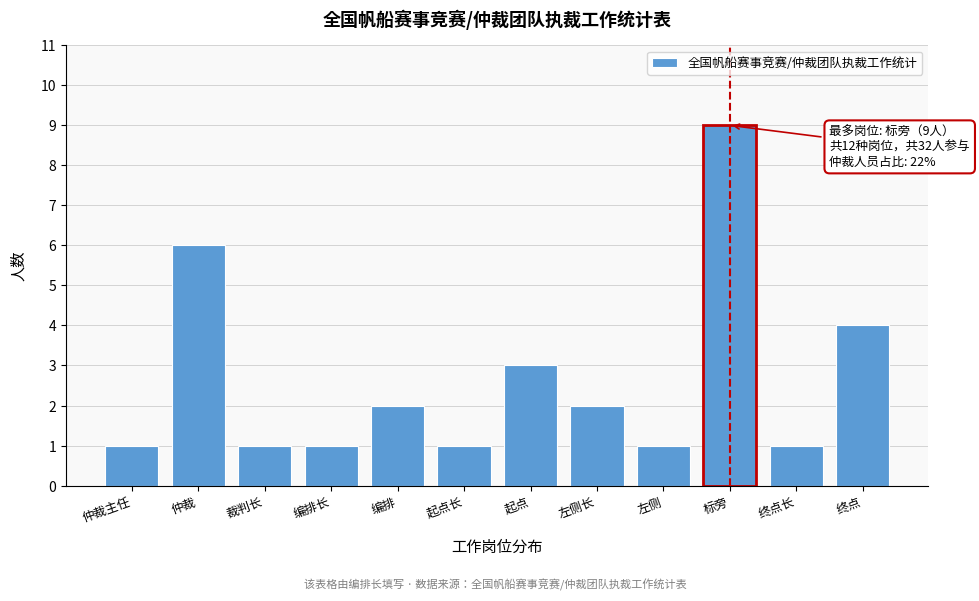

Reading left to right, list all the values displayed in this chart.

仲裁主任=1	仲裁=6	裁判长=1	编排长=1	编排=2	起点长=1	起点=3	左侧长=2	左侧=1	标旁=9	终点长=1	终点=4